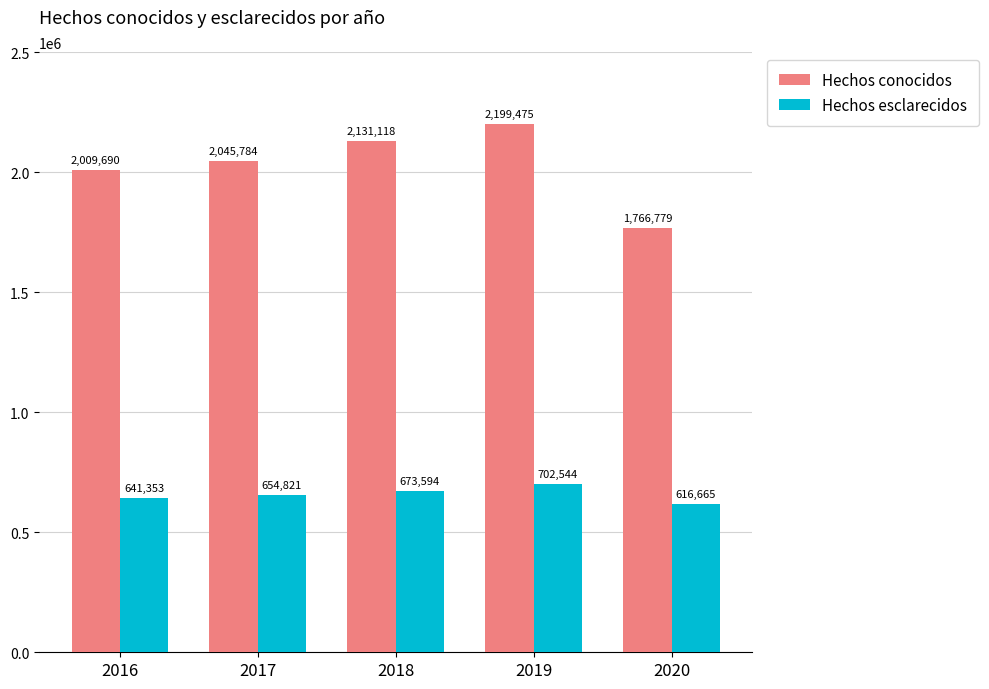

Which series has the widest spread of values?

Hechos conocidos